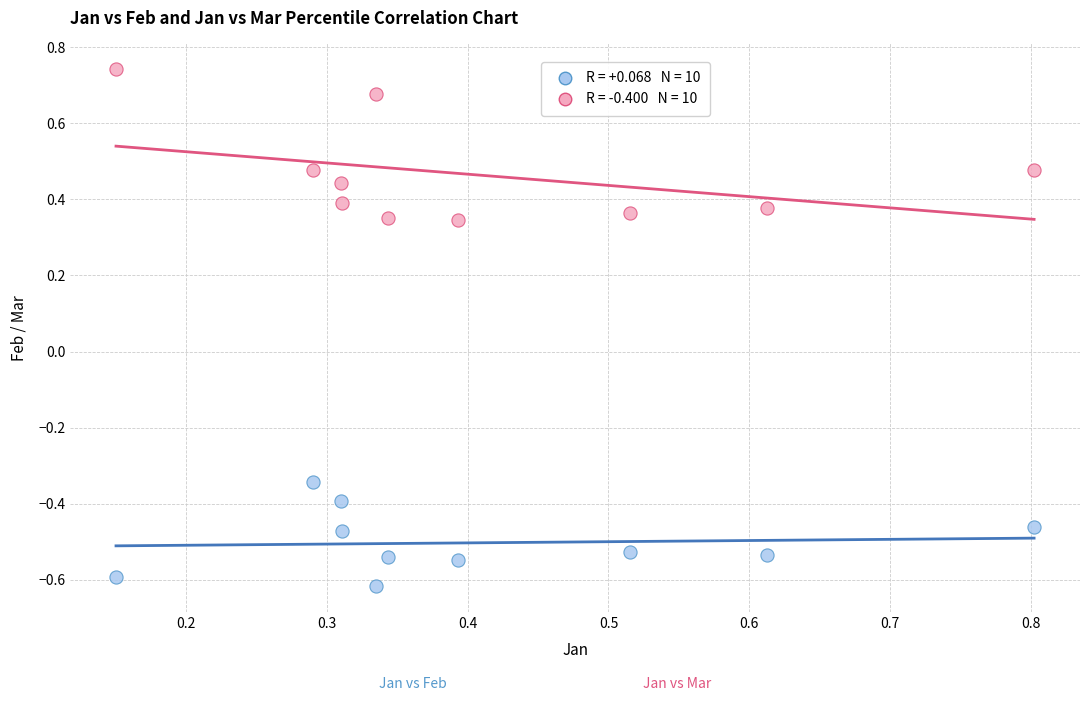

Across all data points, what is the range of Y values (max minus min)?

1.4